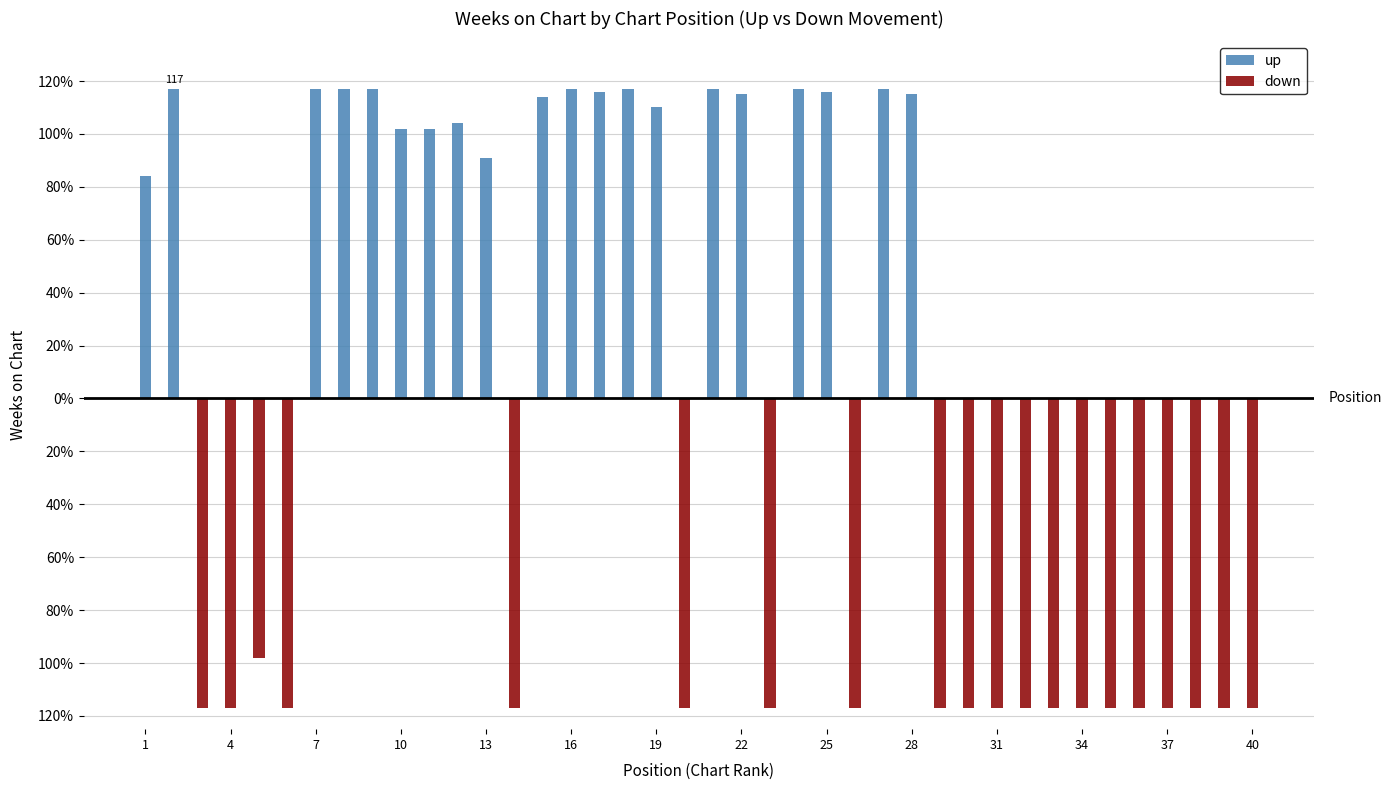

What is the highest value of the up series?

117